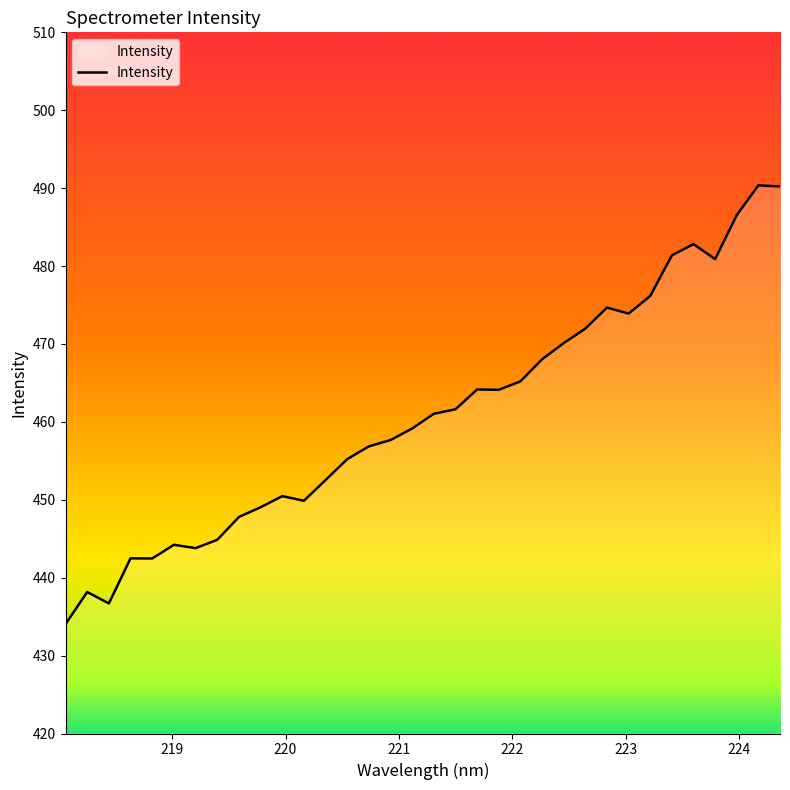

What is the difference between the maximum and minimum values?

56.3